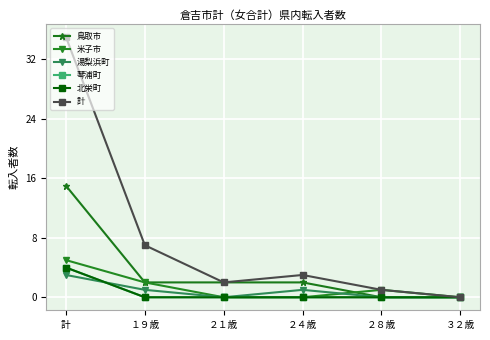

True or false: 北栄町 has more than 1 points higher than both neighbors.

False